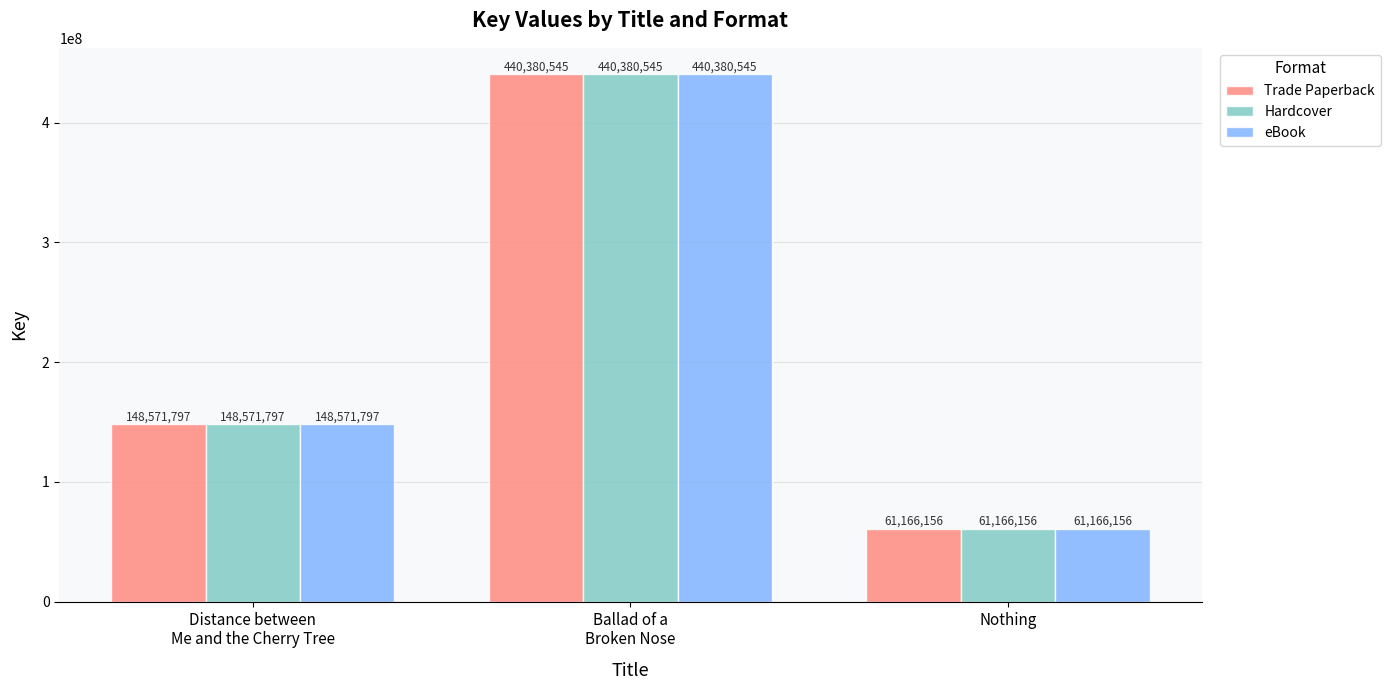

How many series are shown in this chart?

3